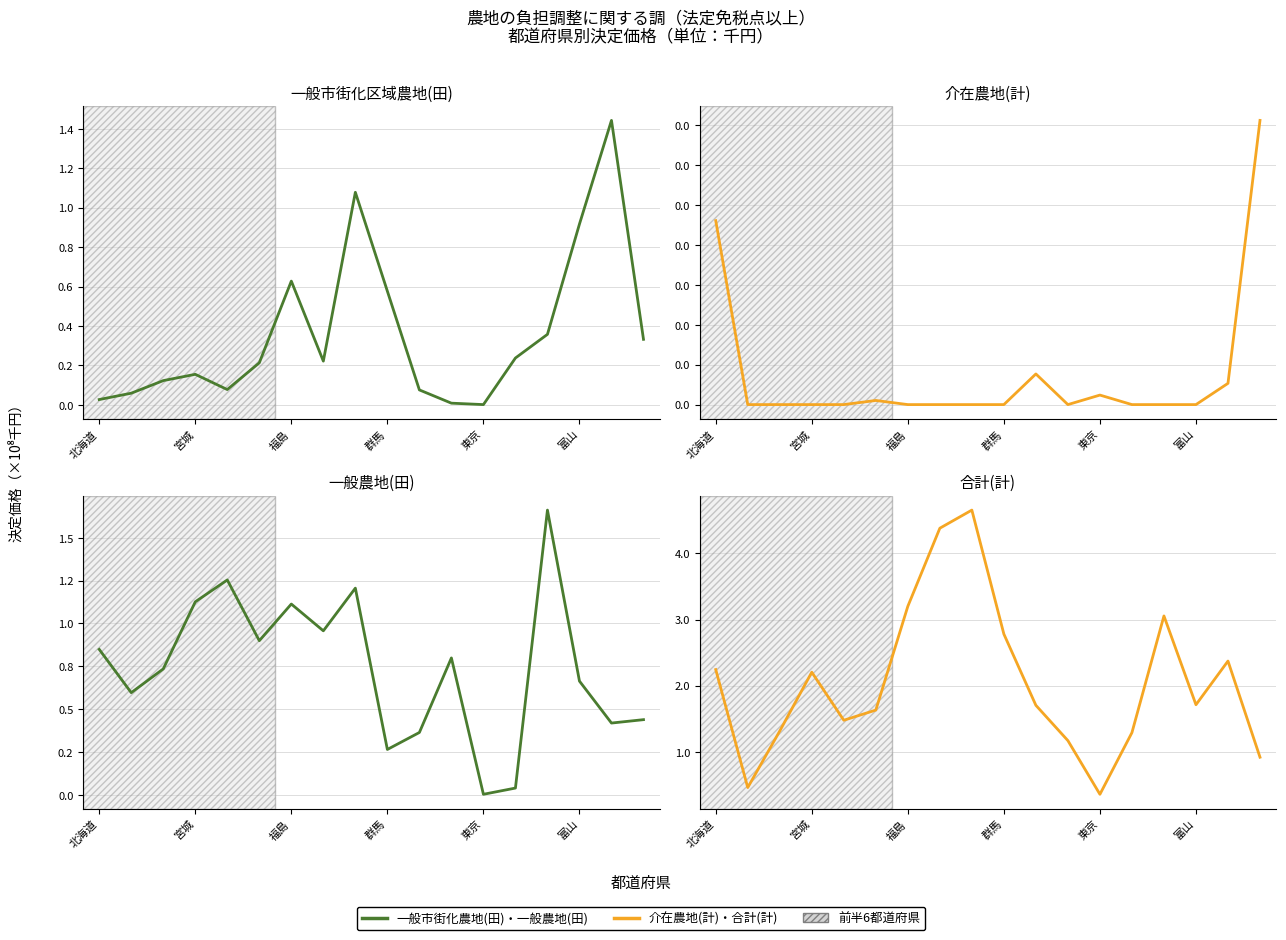

What is the difference between the highest and lowest values at 東京?

36103501